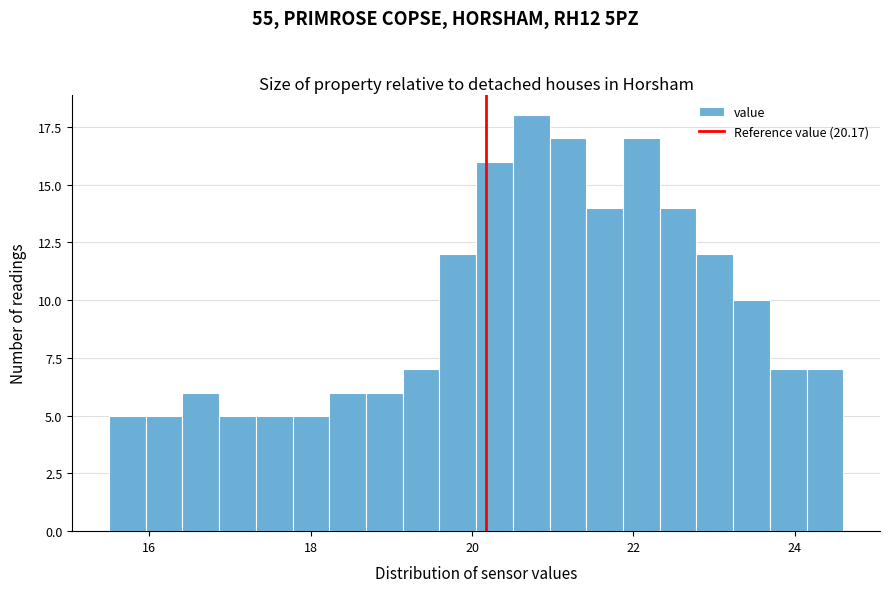

Around what value on the x-axis is the tallest bar? Give the approximate position of its centre, as read against the axis.

20.8